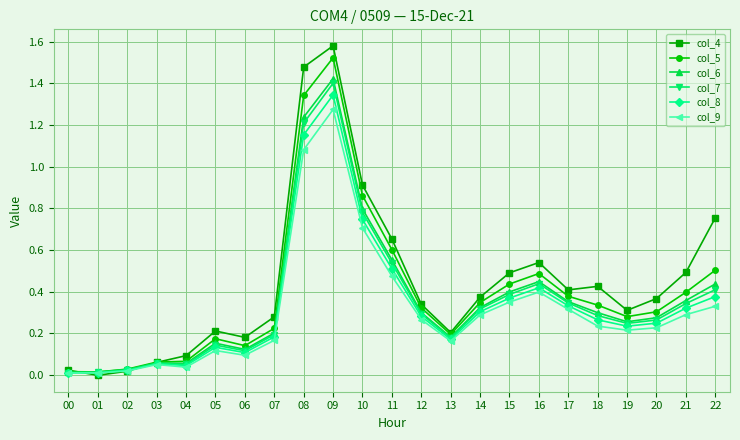

How many lines are shown in the chart?

6